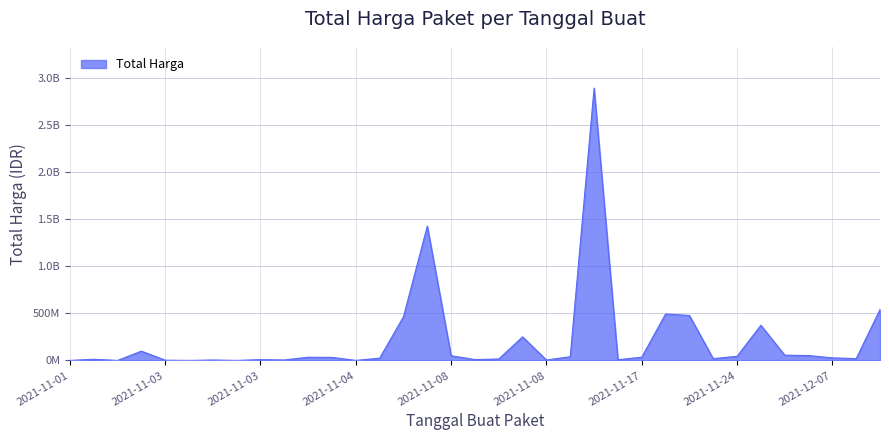

Does the chart display data point markers on the line(s)?

No